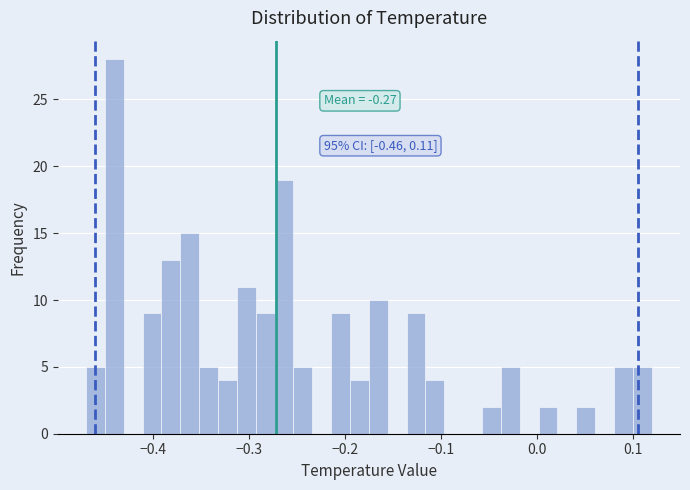

Around what value on the x-axis is the tallest bar? Give the approximate position of its centre, as read against the axis.

-0.44